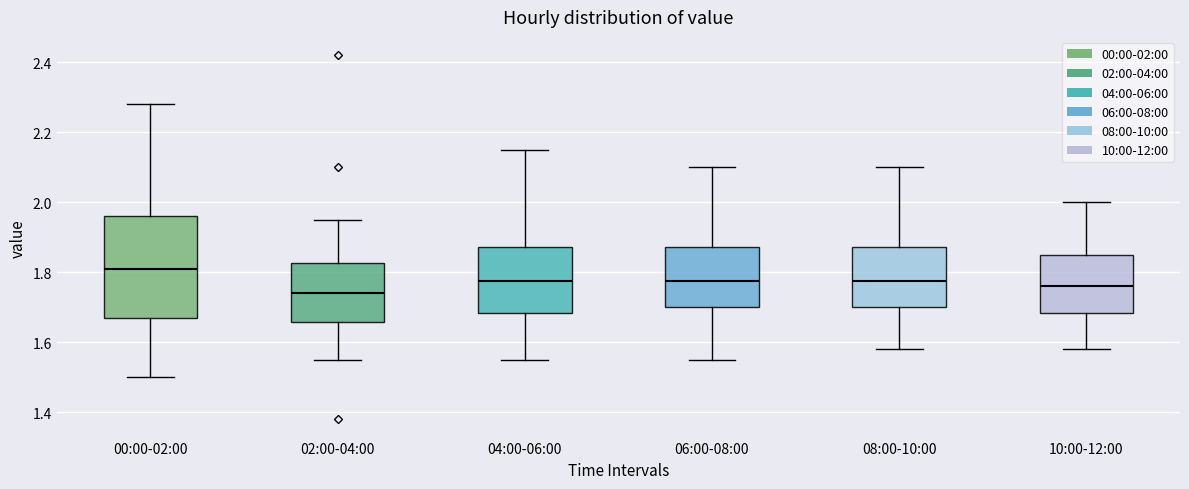

Where does the lower whisker of the box for 08:00-10:00 end on the y-axis? The values are not printed on the chart, so give them approximately, as read against the axis.

1.58